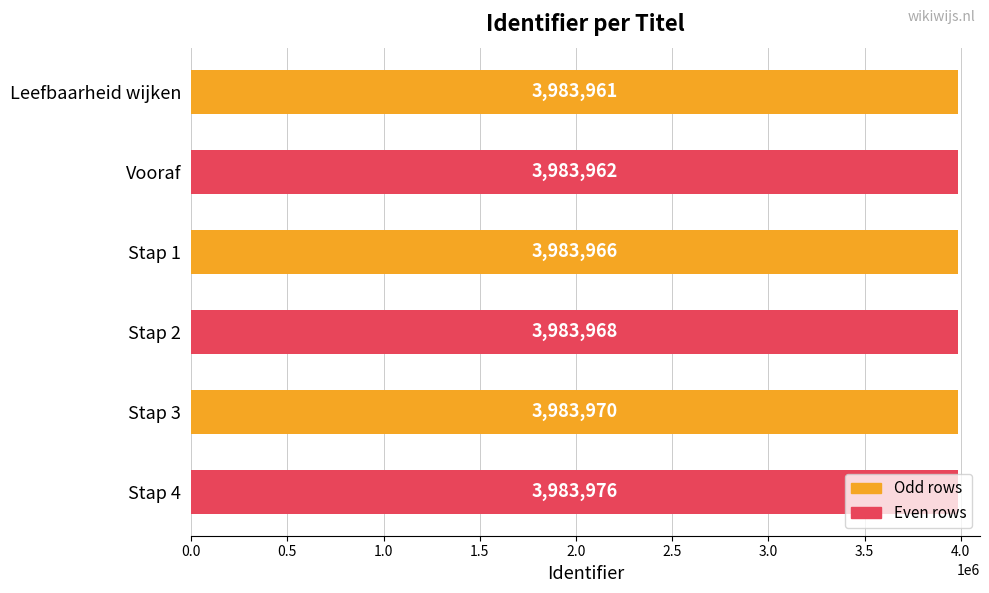

The chart shows a value of 3983966 at Stap 1. True or false?

True